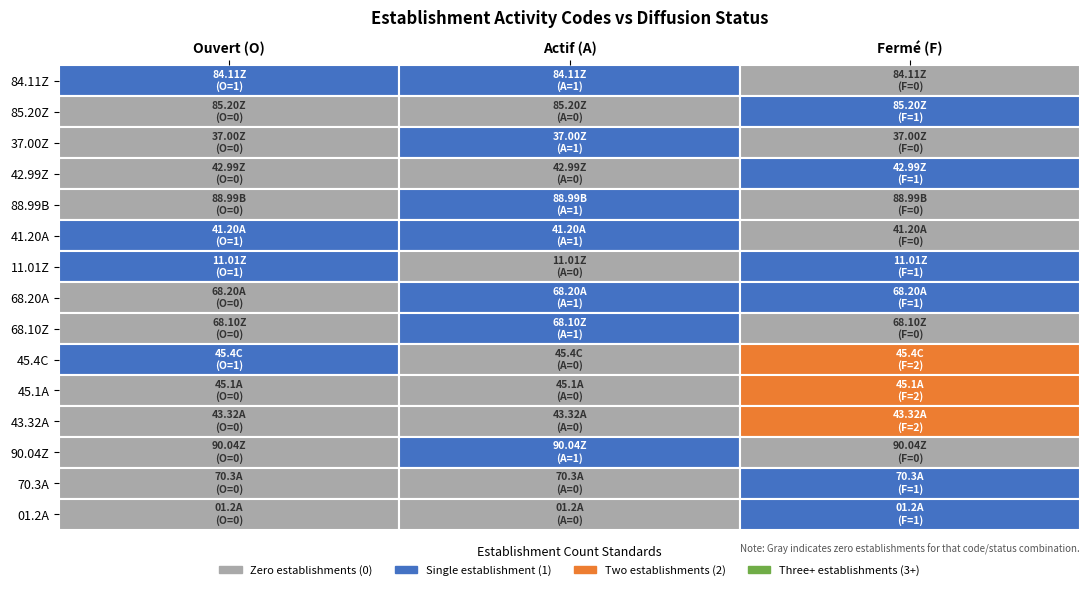

Which label corresponds to the smallest value in the chart?

F